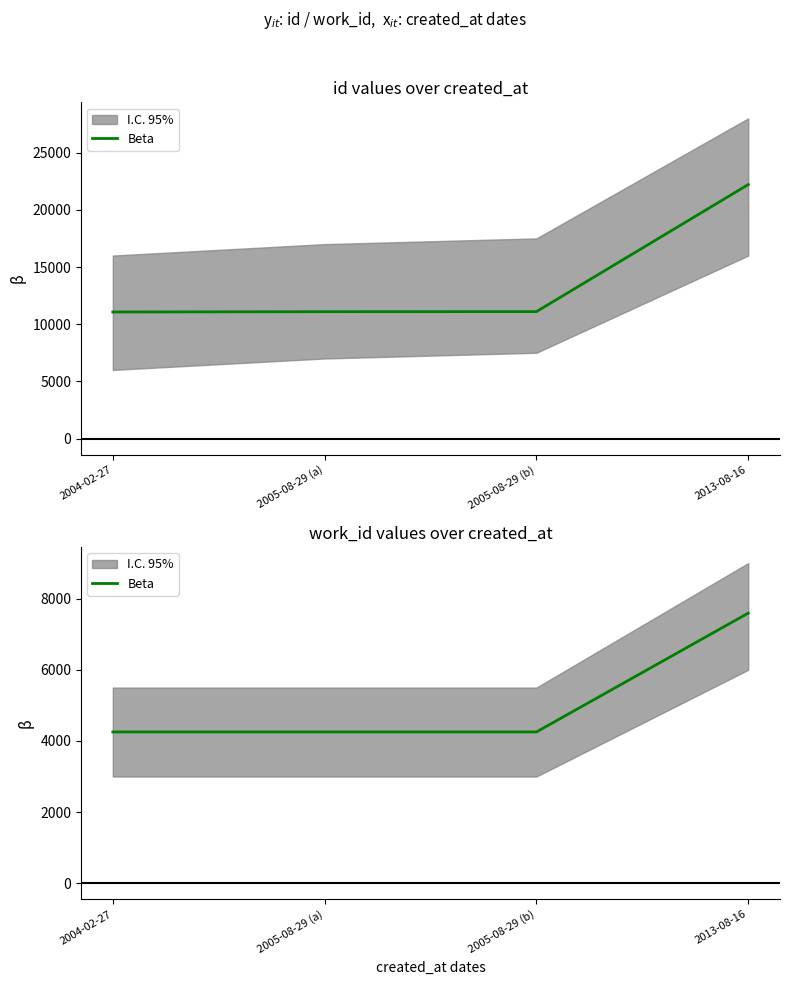

True or false: the data has more than 2 interior local peaks.

False